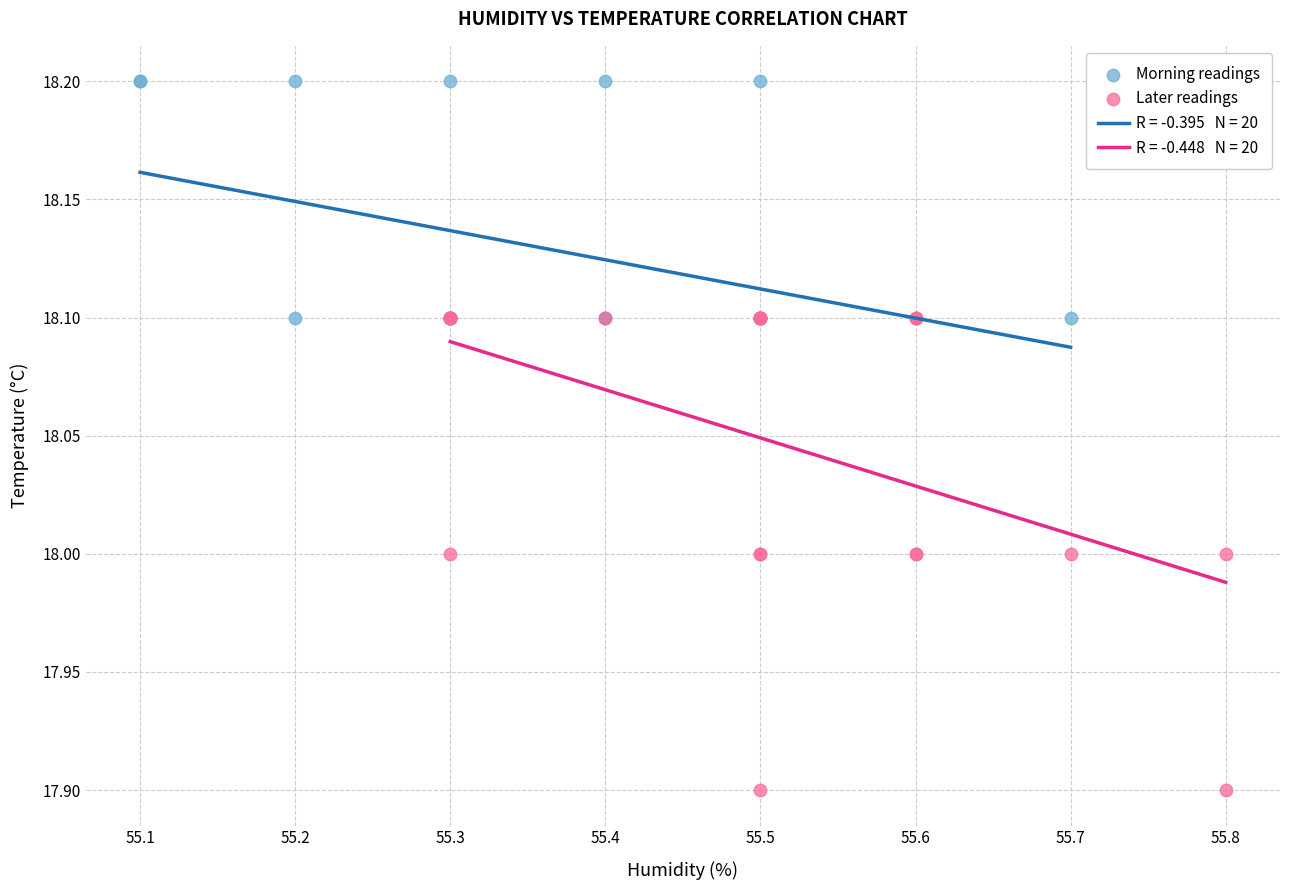

Which series has the largest Y range (max minus min)?

Later readings